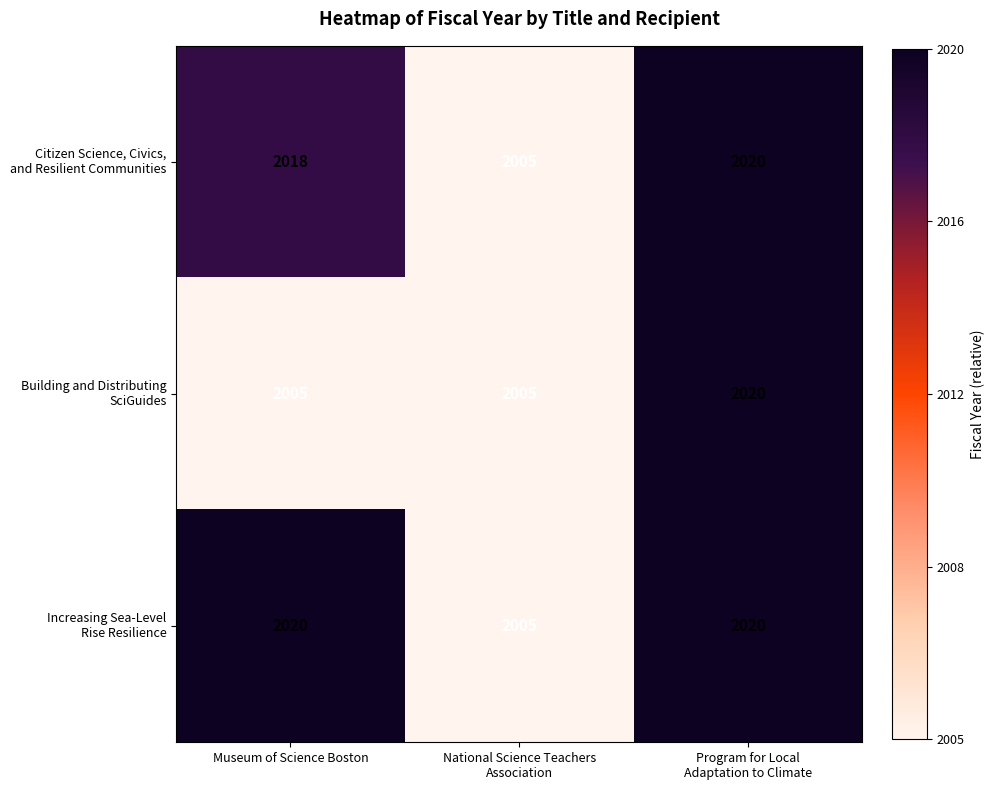

What is the greatest value displayed?

2020